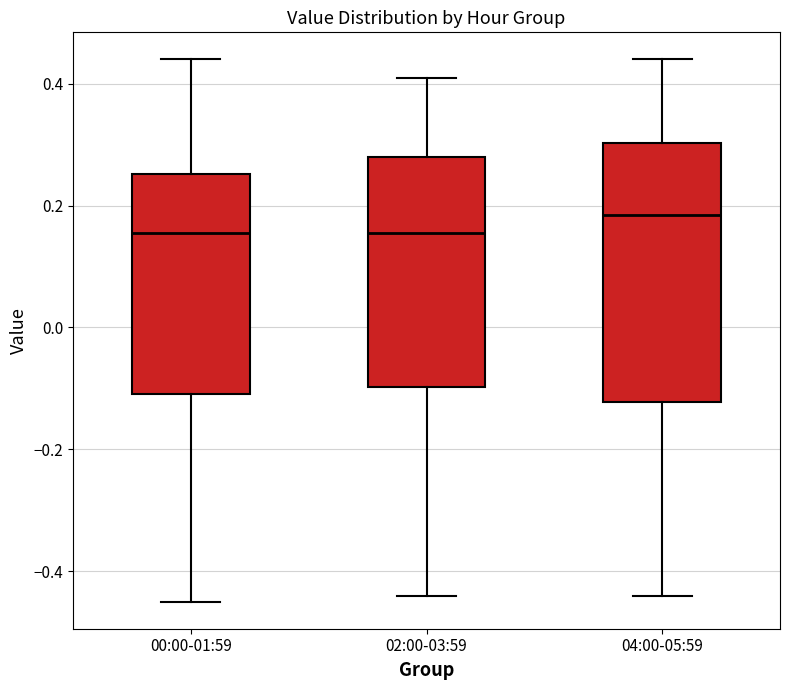

Which box is the tallest, from its lower edge to its upper edge?

04:00-05:59